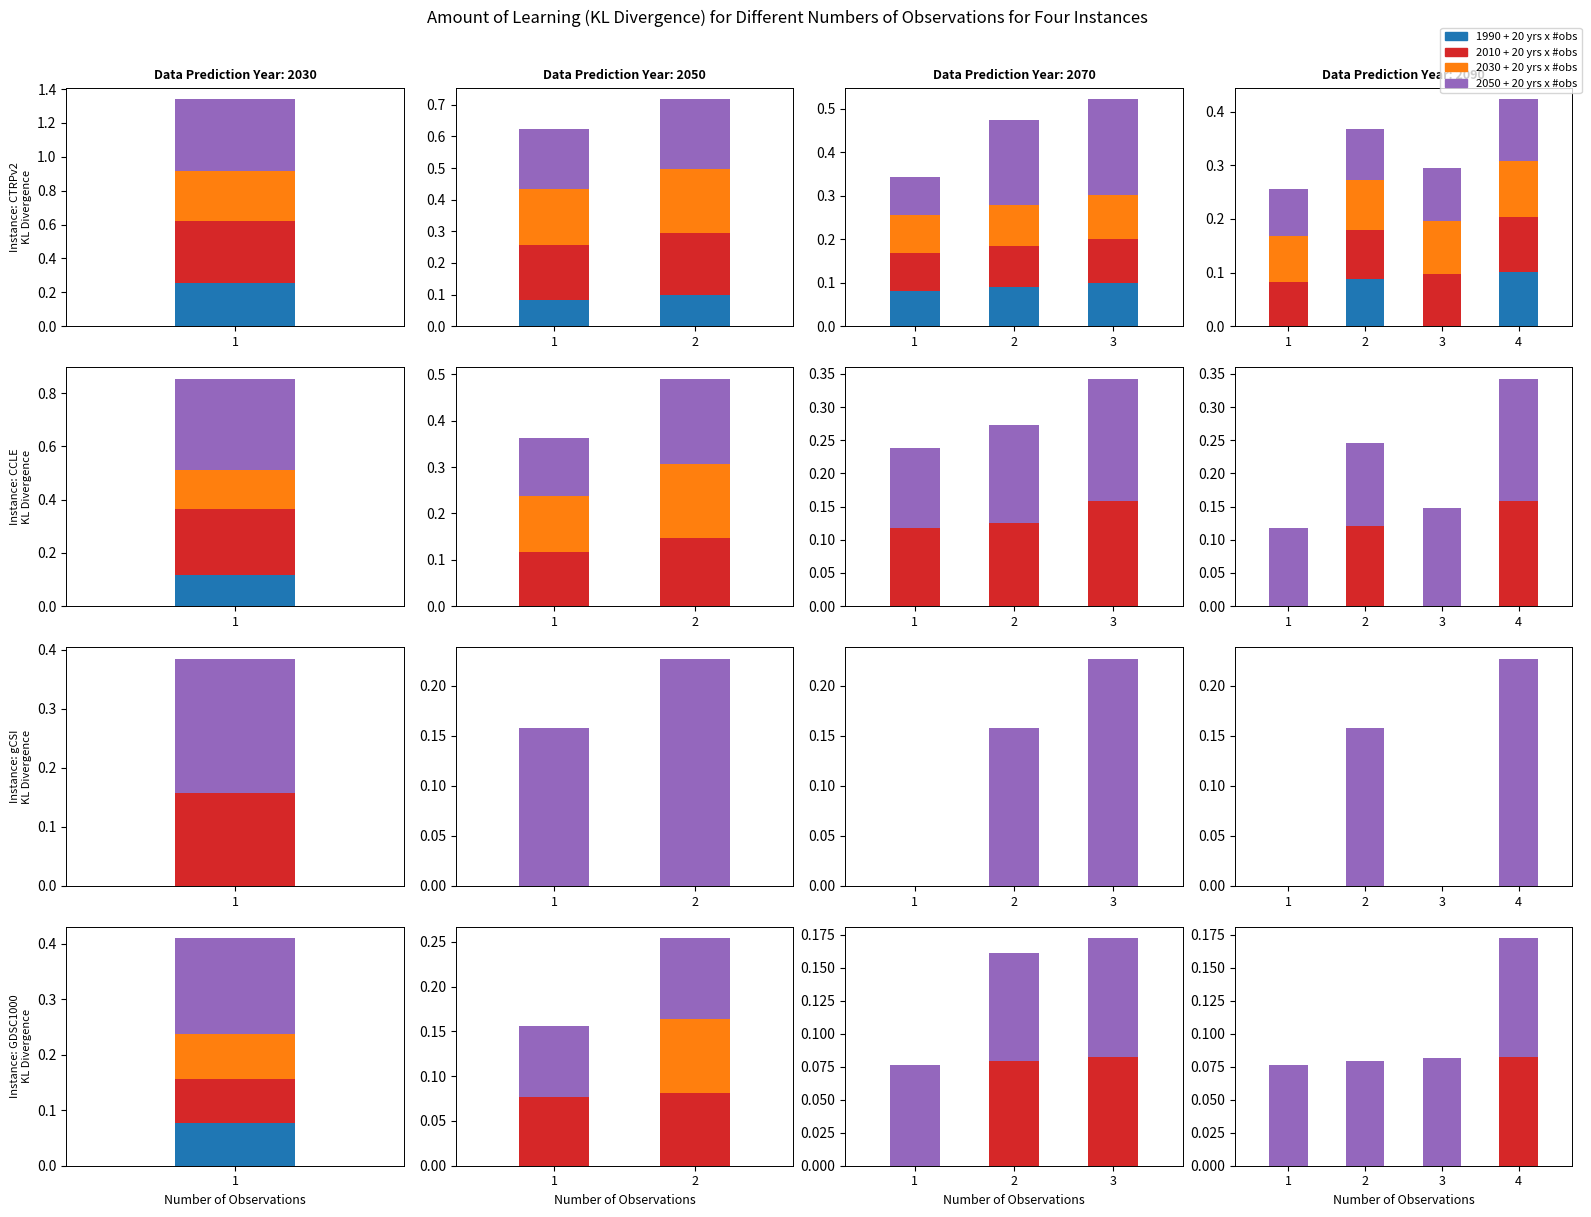

How many categories are shown in the chart?

4